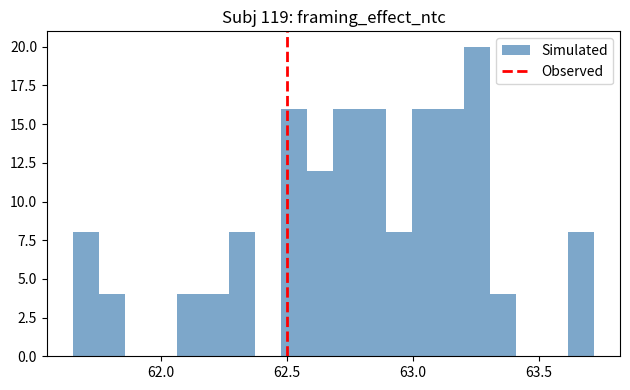

Around what value on the x-axis is the tallest bar? Give the approximate position of its centre, as read against the axis.

63.25